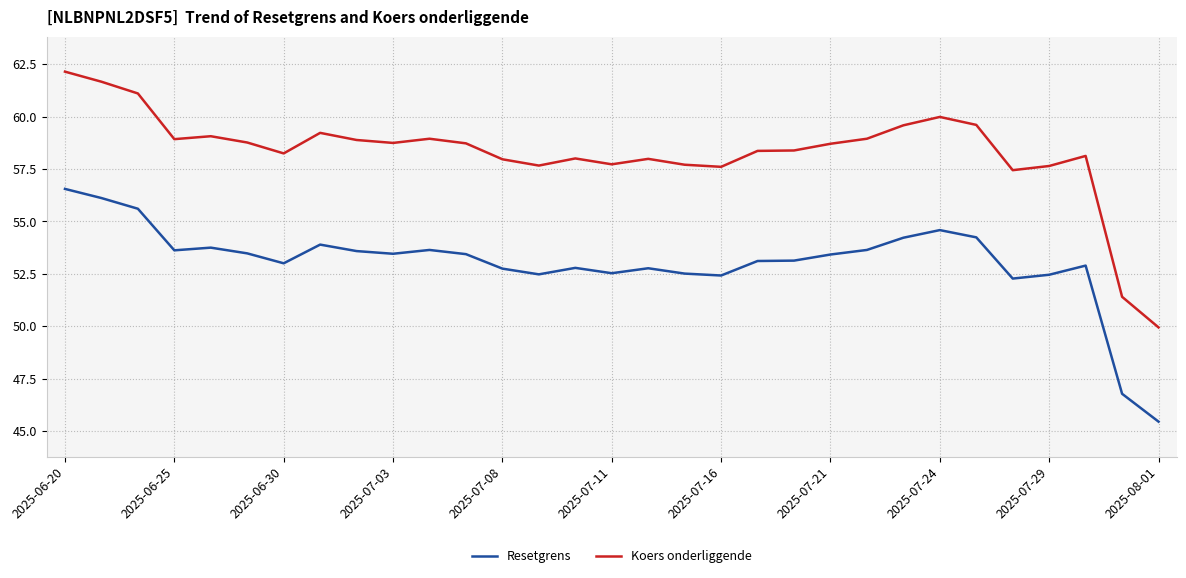

True or false: Koers onderliggende and Resetgrens cross at least once.

False